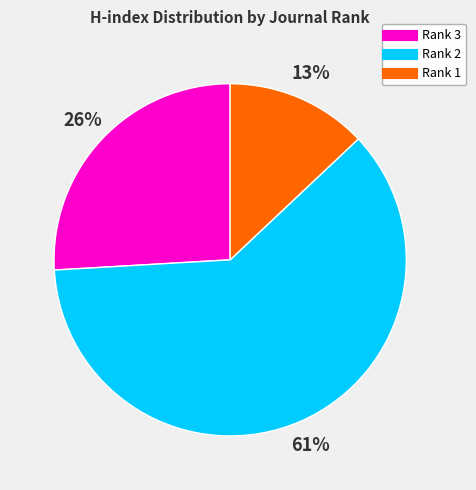

To the nearest percent, what is the average slice percentage?

33%